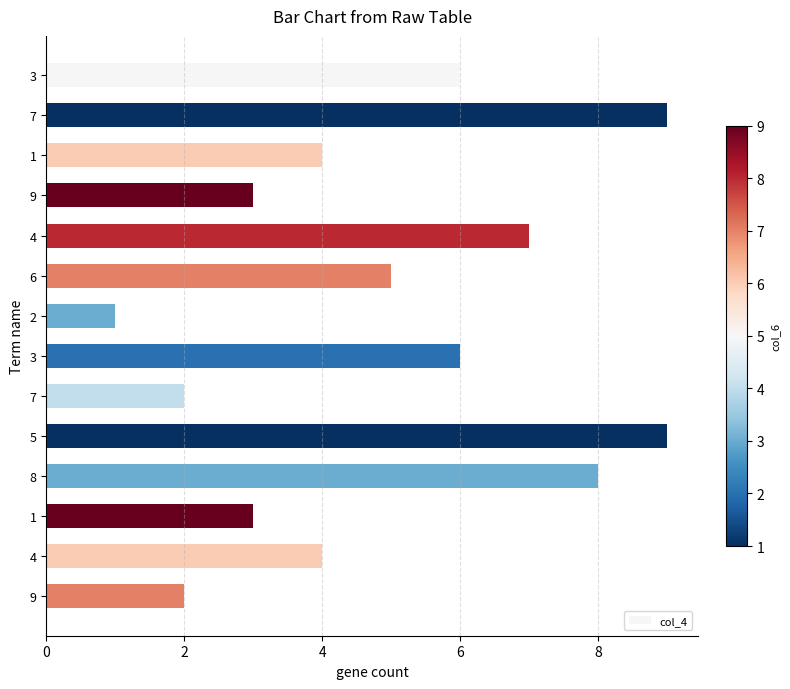

Which has a higher value, 5 or 3?

5